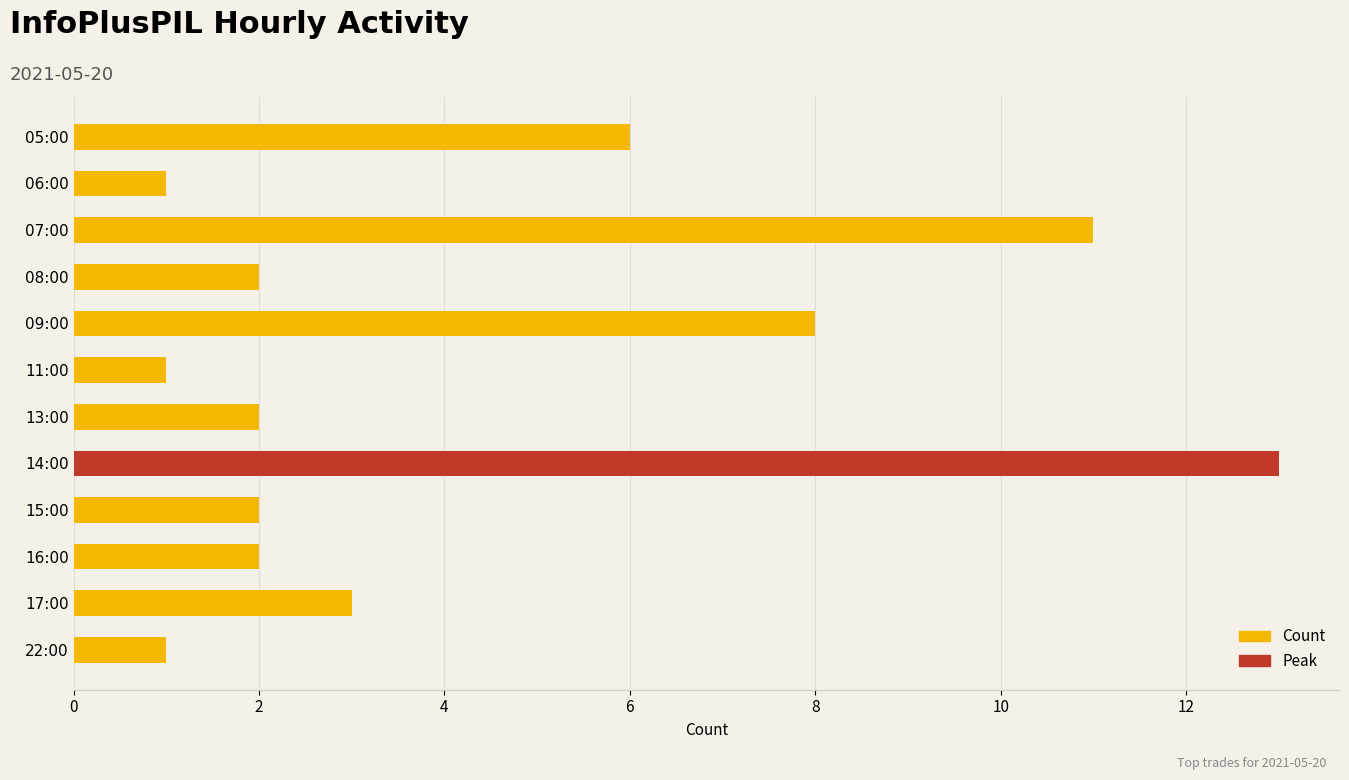

What is the label of the 1st bar from the top?

05:00